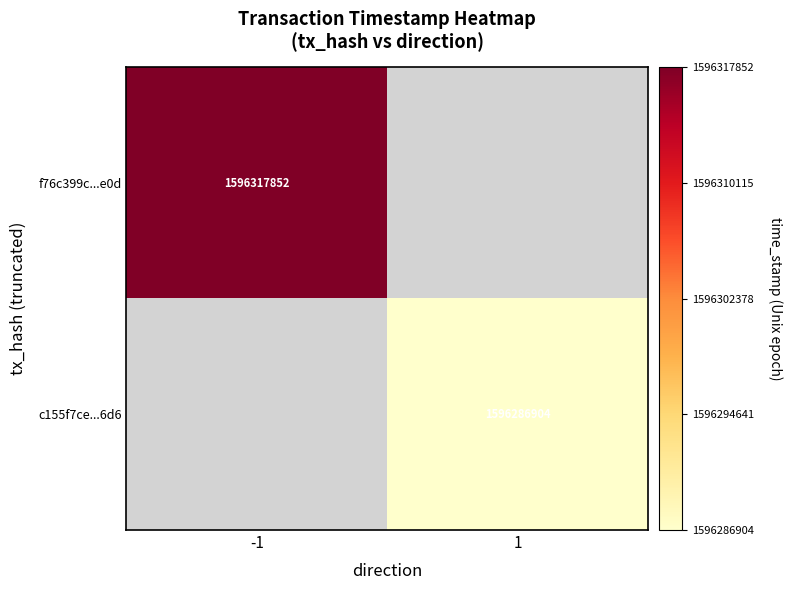

True or false: c155f7ce...6d6 has a value of 2222226274 at 1.

False